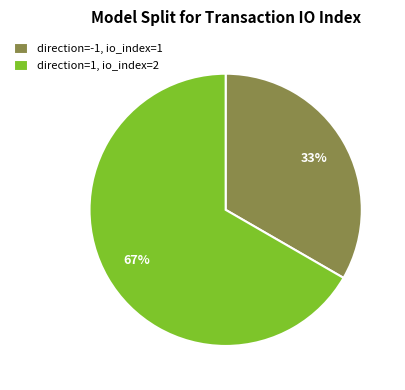

Do direction=1, io_index=2 and direction=-1, io_index=1 together represent more than half of the pie?

Yes